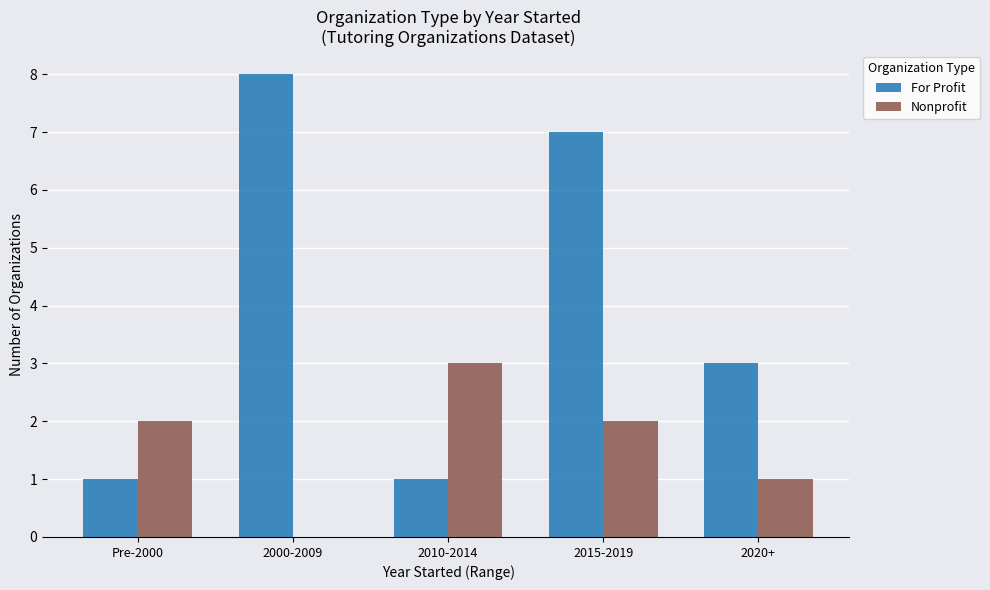

What is the greatest value displayed?

8